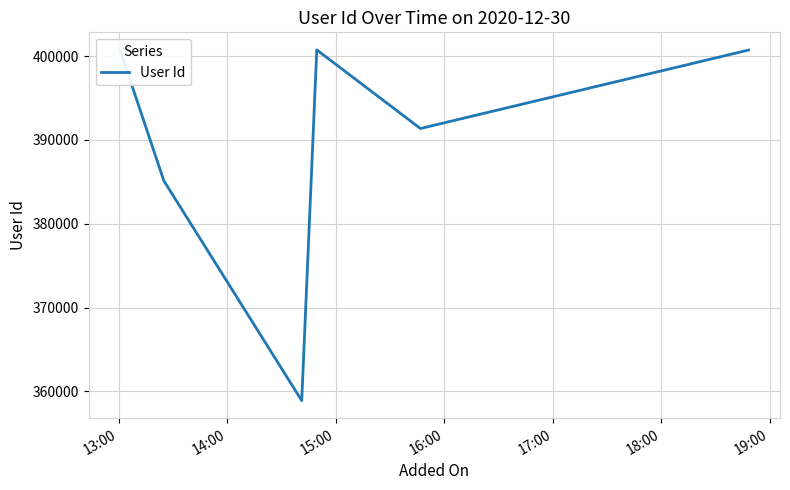

How many interior local valleys (lower than both neighbors) does the data have?

2